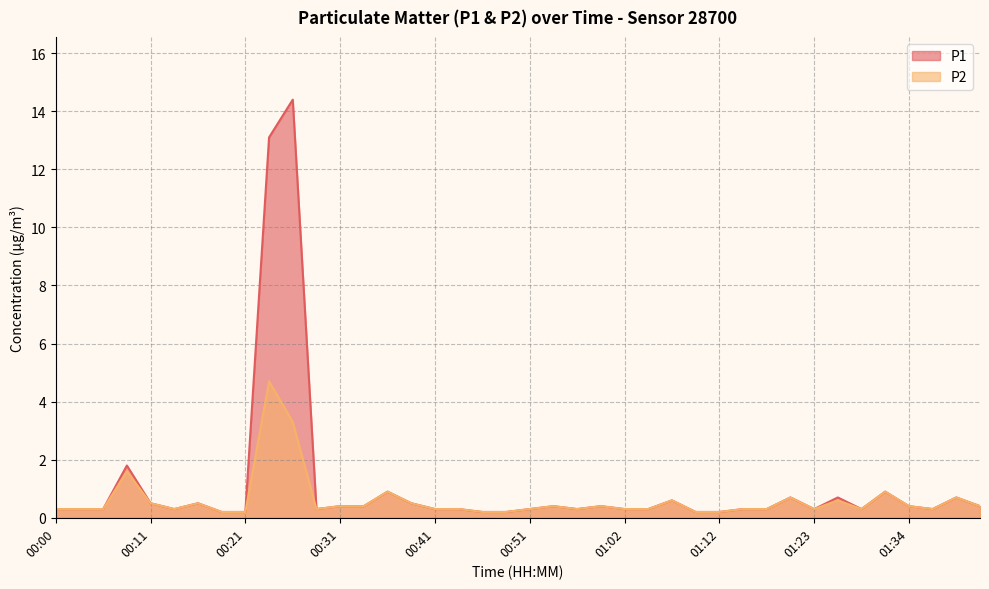

Reading left to right, extract all data points from this chart.

P1: 00:00=0.3	00:03=0.3	00:05=0.3	00:08=1.8	00:11=0.5	00:13=0.3	00:16=0.5	00:18=0.2	00:21=0.2	00:23=13.1	00:26=14.4	00:28=0.3	00:31=0.4	00:33=0.4	00:36=0.9	00:38=0.5	00:41=0.3	00:44=0.3	00:46=0.2	00:49=0.2	00:51=0.3	00:54=0.4	00:56=0.3	00:59=0.4	01:02=0.3	01:04=0.3	01:07=0.6	01:10=0.2	01:12=0.2	01:15=0.3	01:18=0.3	01:20=0.7	01:23=0.3	01:26=0.7	01:28=0.3	01:31=0.9	01:34=0.4	01:36=0.3	01:39=0.7	01:41=0.4
P2: 00:00=0.3	00:03=0.3	00:05=0.3	00:08=1.6	00:11=0.5	00:13=0.3	00:16=0.5	00:18=0.2	00:21=0.2	00:23=4.7	00:26=3.3	00:28=0.3	00:31=0.4	00:33=0.4	00:36=0.9	00:38=0.5	00:41=0.3	00:44=0.3	00:46=0.2	00:49=0.2	00:51=0.3	00:54=0.4	00:56=0.3	00:59=0.4	01:02=0.3	01:04=0.3	01:07=0.6	01:10=0.2	01:12=0.2	01:15=0.3	01:18=0.3	01:20=0.7	01:23=0.3	01:26=0.6	01:28=0.3	01:31=0.9	01:34=0.4	01:36=0.3	01:39=0.7	01:41=0.4